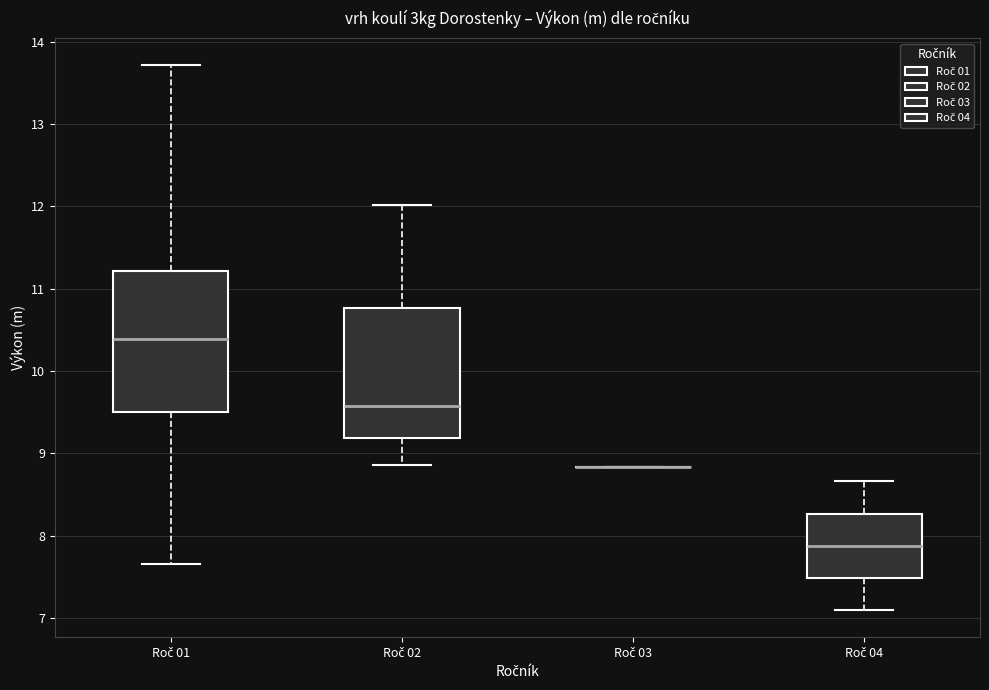

Reading left to right, read every box against the y-axis: the position of its median line, the range the box covers, and the ends of its whiskers. The values are not printed on the chart, so give them approximately, as read against the axis.

Roč 01: median 10.4, box 9.5 to 11.2, whiskers 7.7 to 13.7
Roč 02: median 9.6, box 9.2 to 10.8, whiskers 8.9 to 12.0
Roč 03: box collapsed to a line at 8.8, whiskers 8.8 to 8.8
Roč 04: median 7.9, box 7.5 to 8.3, whiskers 7.1 to 8.7